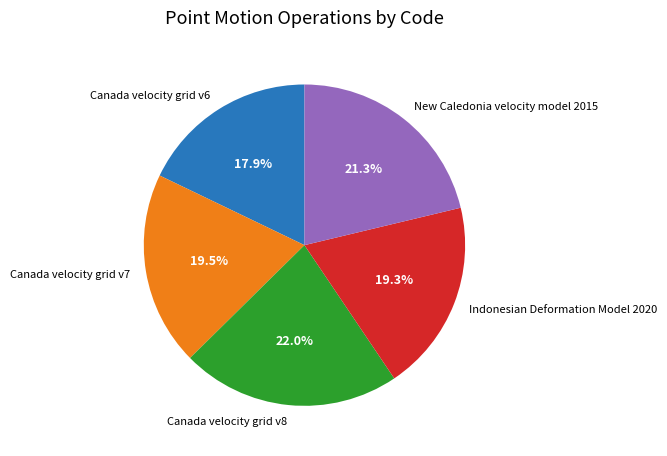

Between Canada velocity grid v8 and New Caledonia velocity model 2015, which is larger?

Canada velocity grid v8